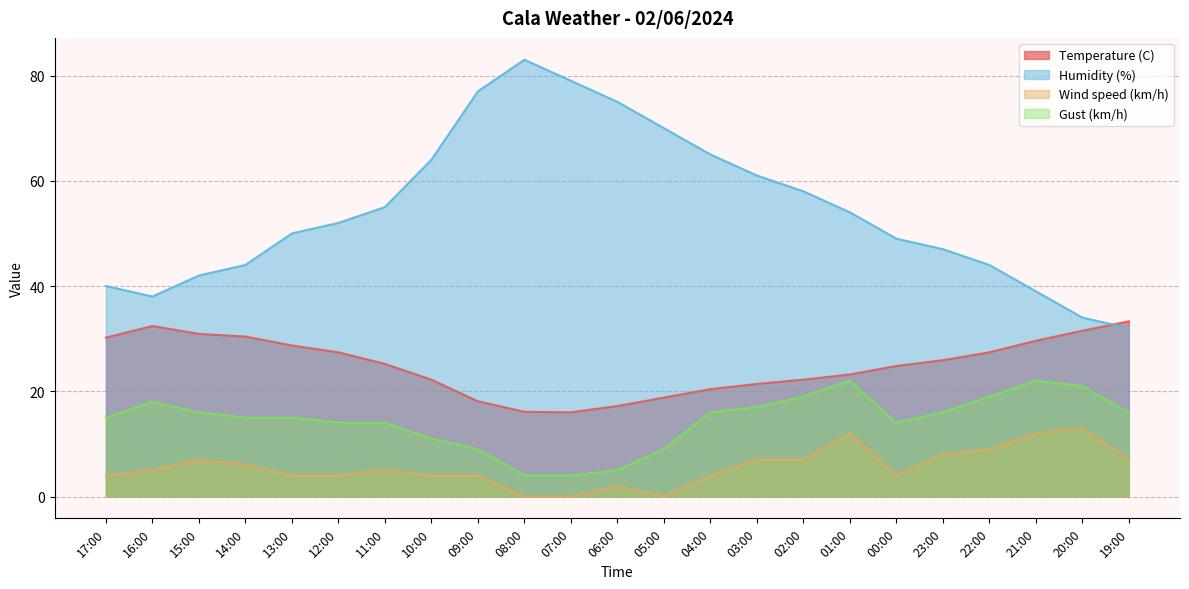

List the series in order of their overall mean, highest first.

Humidity (%), Temperature (C), Gust (km/h), Wind speed (km/h)